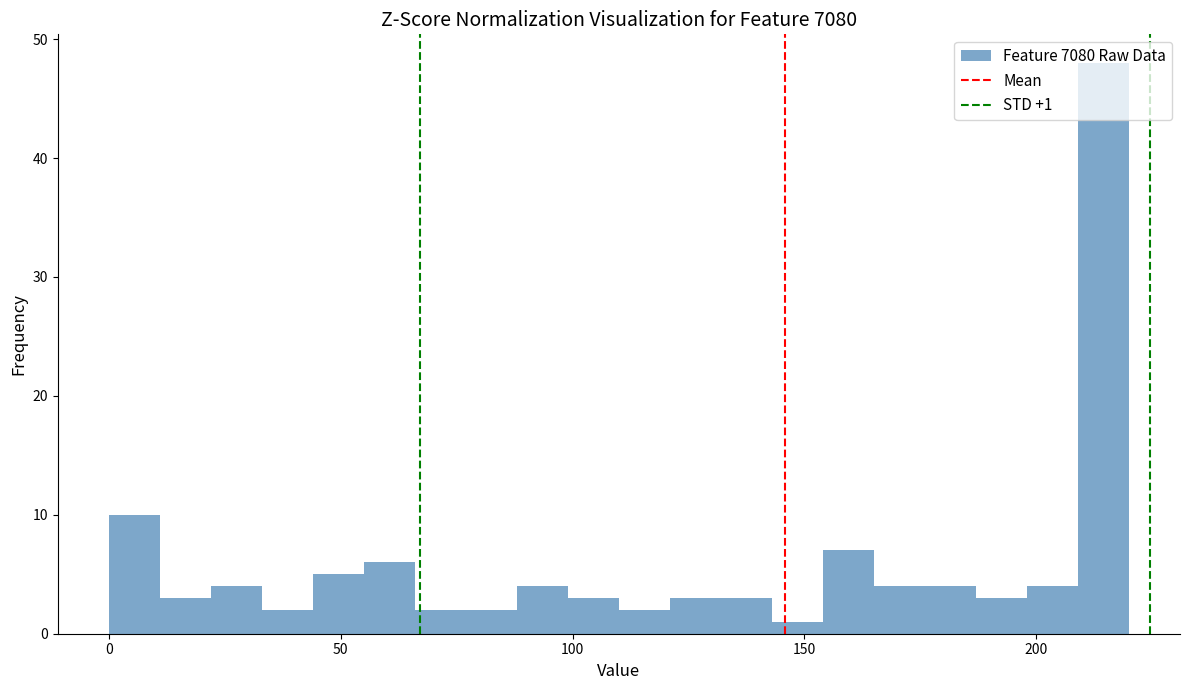

Around what value on the x-axis is the tallest bar? Give the approximate position of its centre, as read against the axis.

215